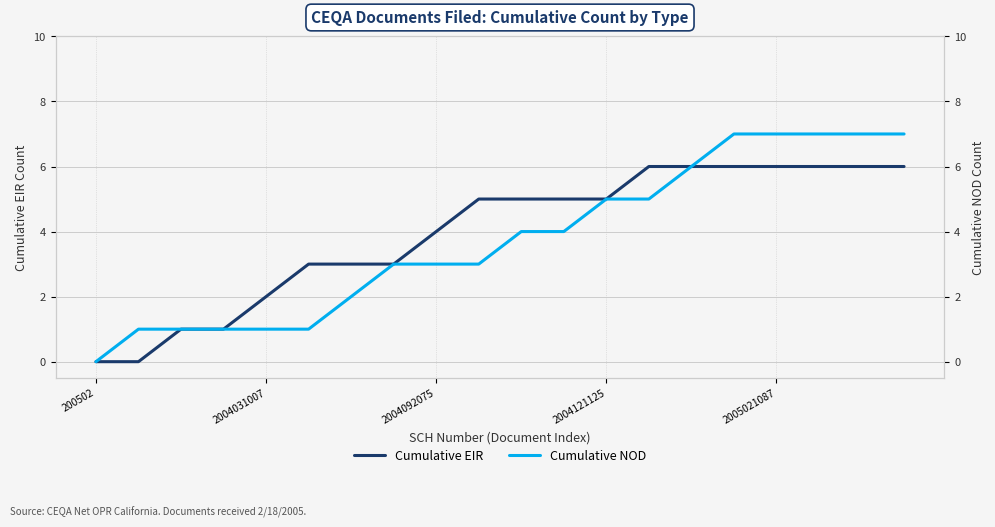

How many values in the Cumulative NOD series are below 4?

10